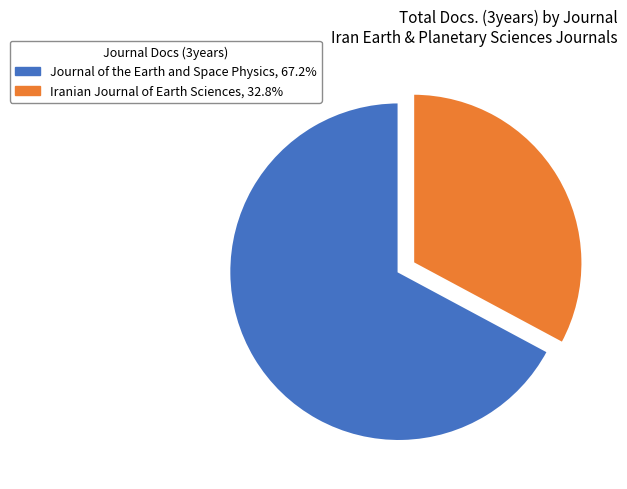

Do Iranian Journal of Earth Sciences, 32.8% and Journal of the Earth and Space Physics, 67.2% together represent more than half of the pie?

Yes